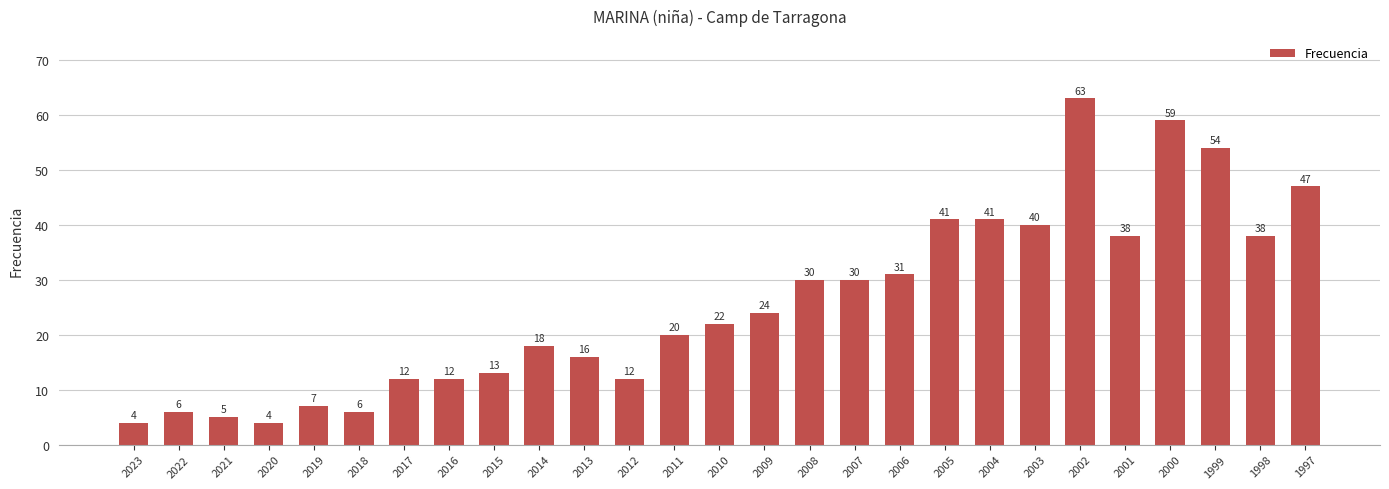

What is the average value?

26